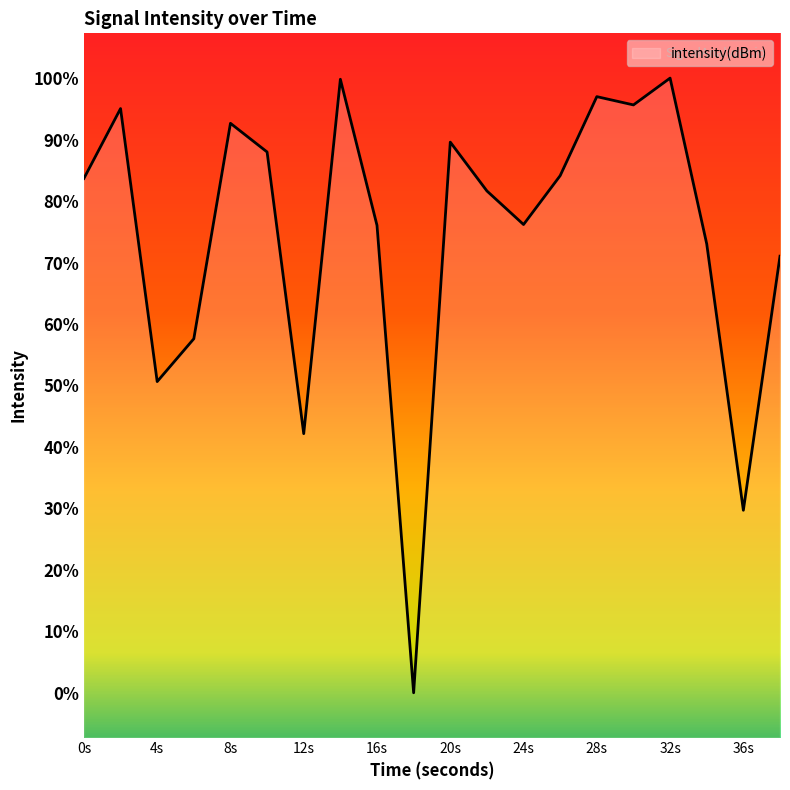

Does the chart have visible grid lines?

No